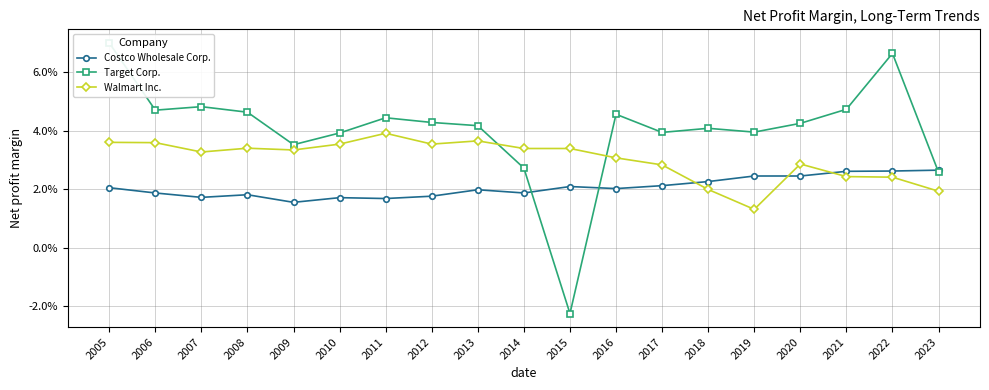

What is the sum of all Target Corp. values?

0.8